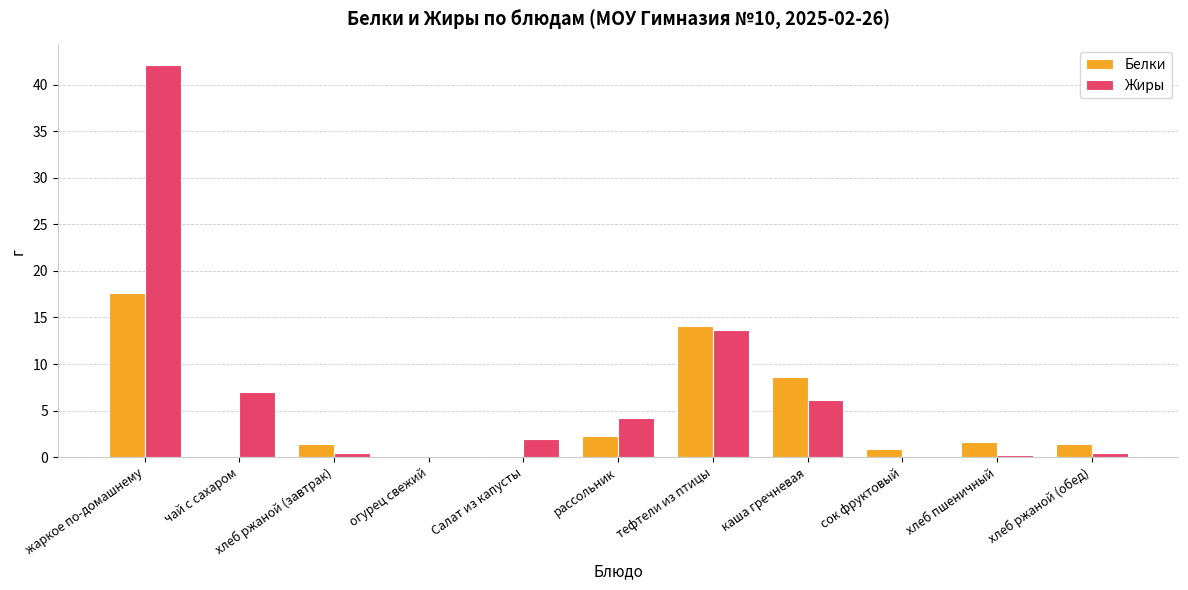

What is the highest value of the Белки series?

17.6